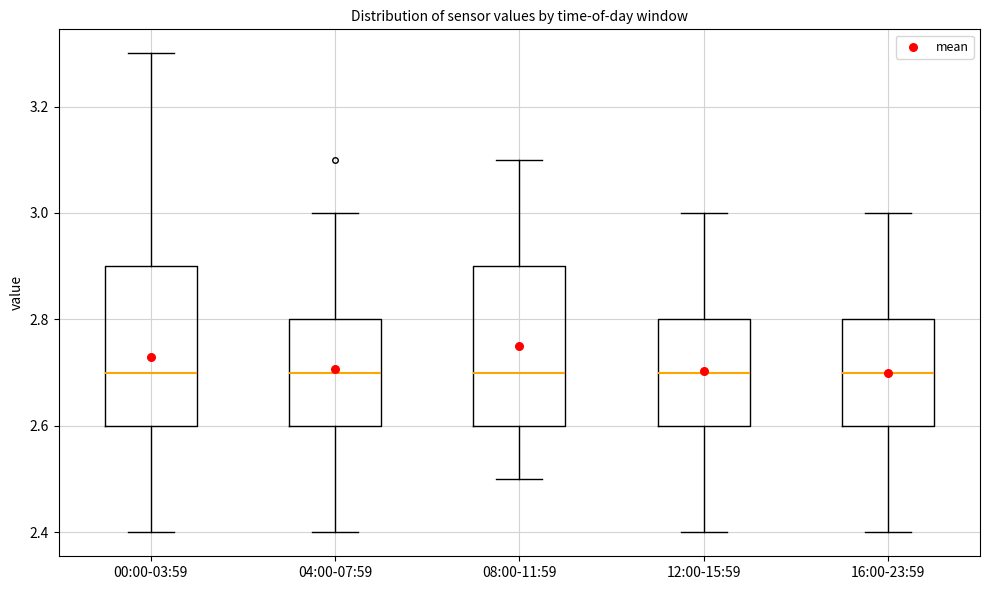

Reading left to right, transcribe this box plot: for each box, give where its median line is, the range the box spans, and where its two whiskers end, as read against the y-axis. The values are not printed on the chart, so give them approximately, as read against the axis.

00:00-03:59: median 2.7, box 2.6 to 2.9, whiskers 2.4 to 3.3
04:00-07:59: median 2.7, box 2.6 to 2.8, whiskers 2.4 to 3.0
08:00-11:59: median 2.7, box 2.6 to 2.9, whiskers 2.5 to 3.1
12:00-15:59: median 2.7, box 2.6 to 2.8, whiskers 2.4 to 3.0
16:00-23:59: median 2.7, box 2.6 to 2.8, whiskers 2.4 to 3.0